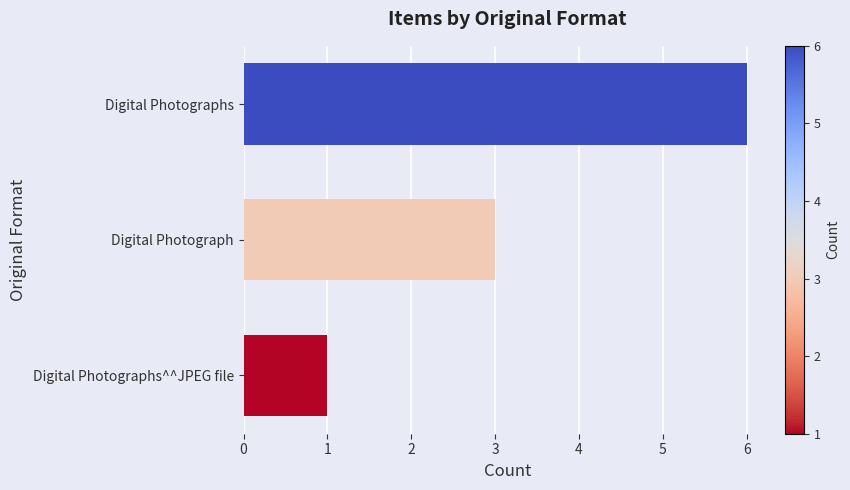

Is it true that the value at Digital Photographs is 9?

False